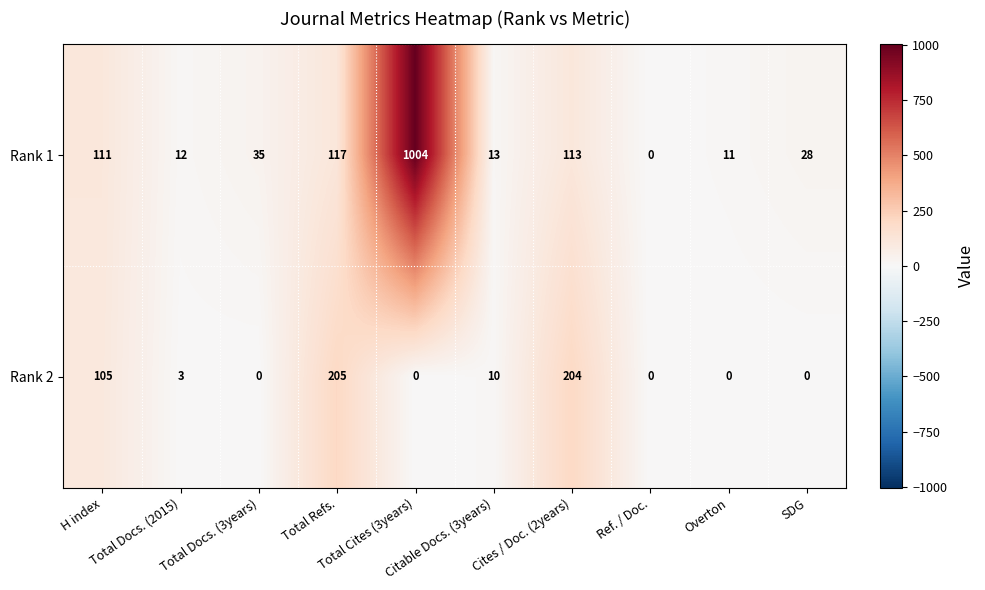

Which series has the largest total across all categories?

Rank 1